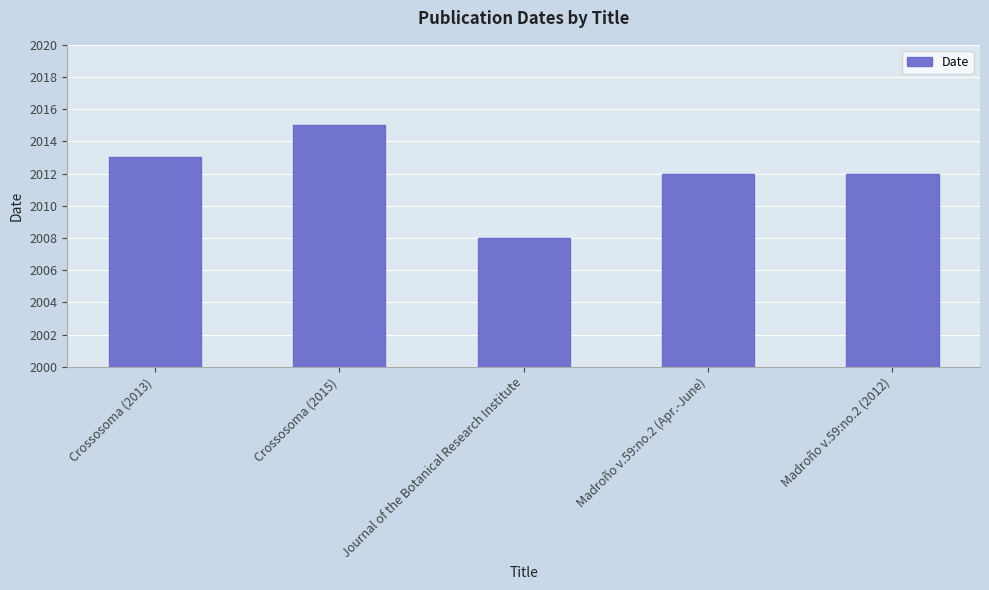

What is the label of the 4th bar from the left?

Madroño v.59:no.2 (Apr.-June)